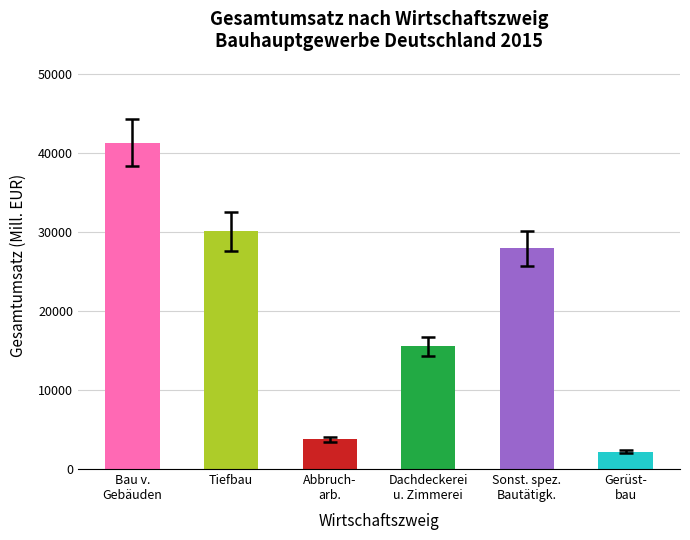

True or false: the data shows 39290.5 at Tiefbau.

False